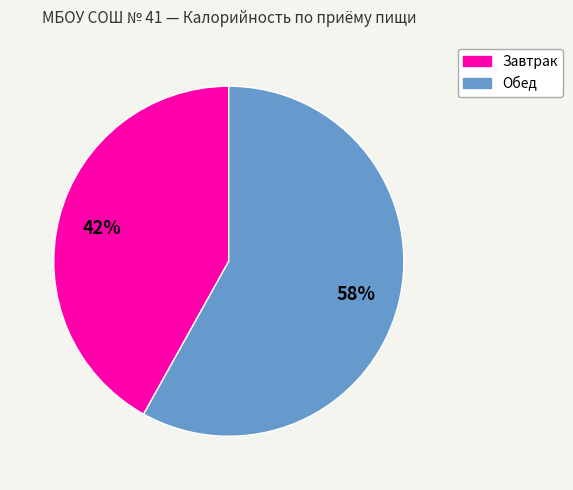

To the nearest percent, what is the average slice percentage?

50%